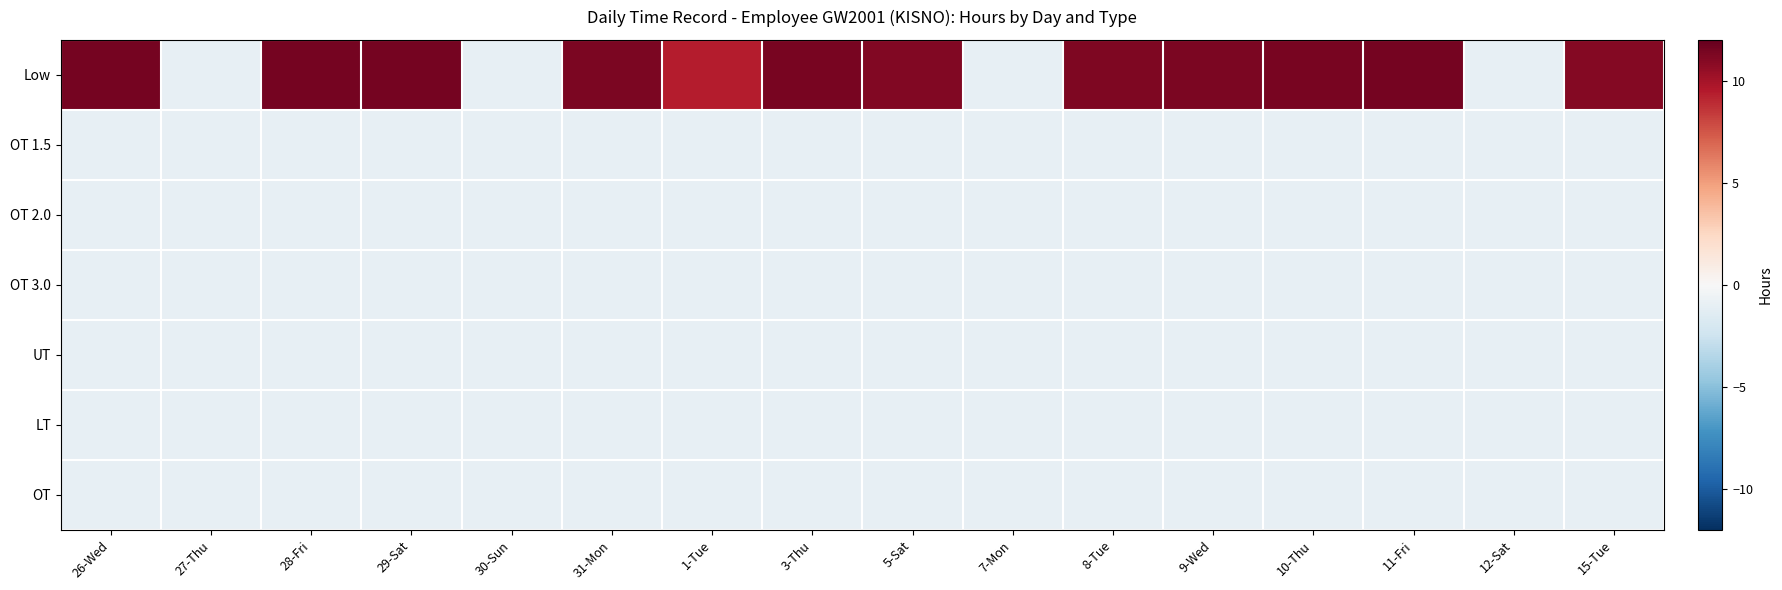

At 26-Wed, list the series in order from largest to smallest.

Low, OT 1.5, OT 2.0, OT 3.0, UT, LT, OT